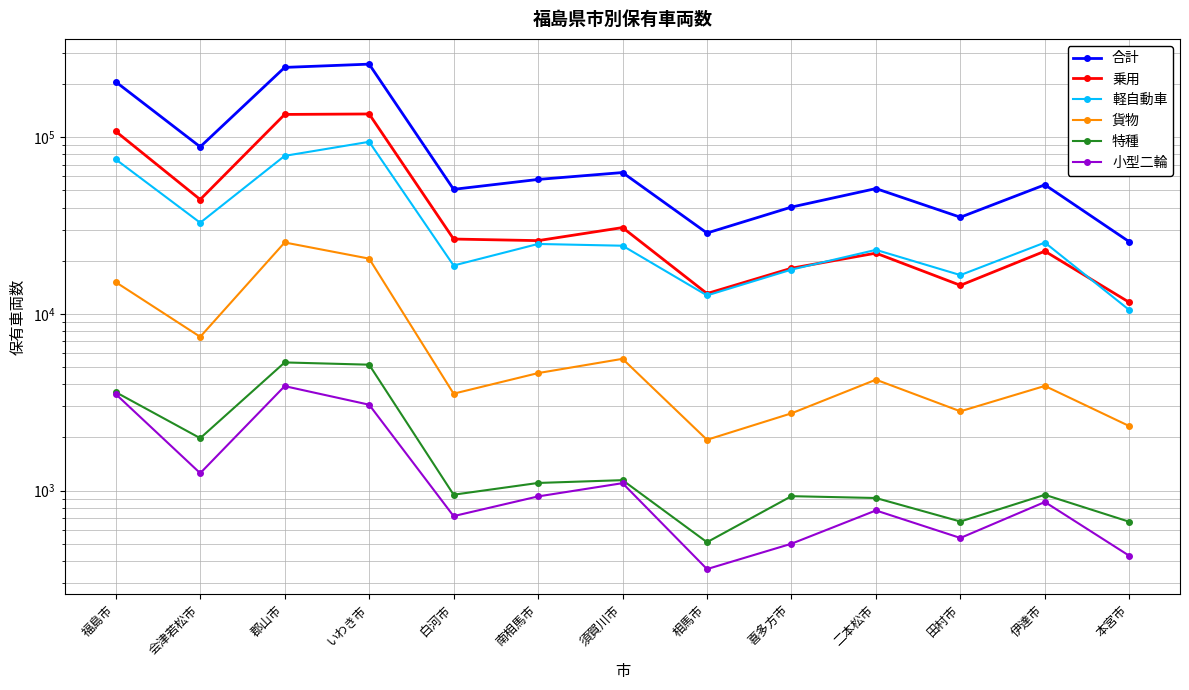

How many data points in 小型二輪 are above 863?

6